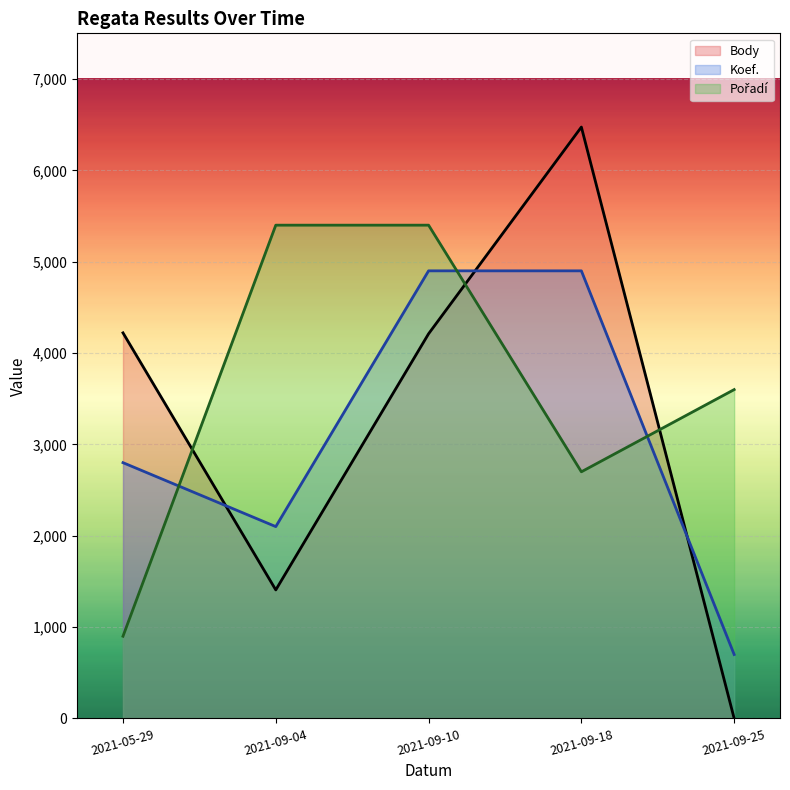

How many lines are shown in the chart?

3